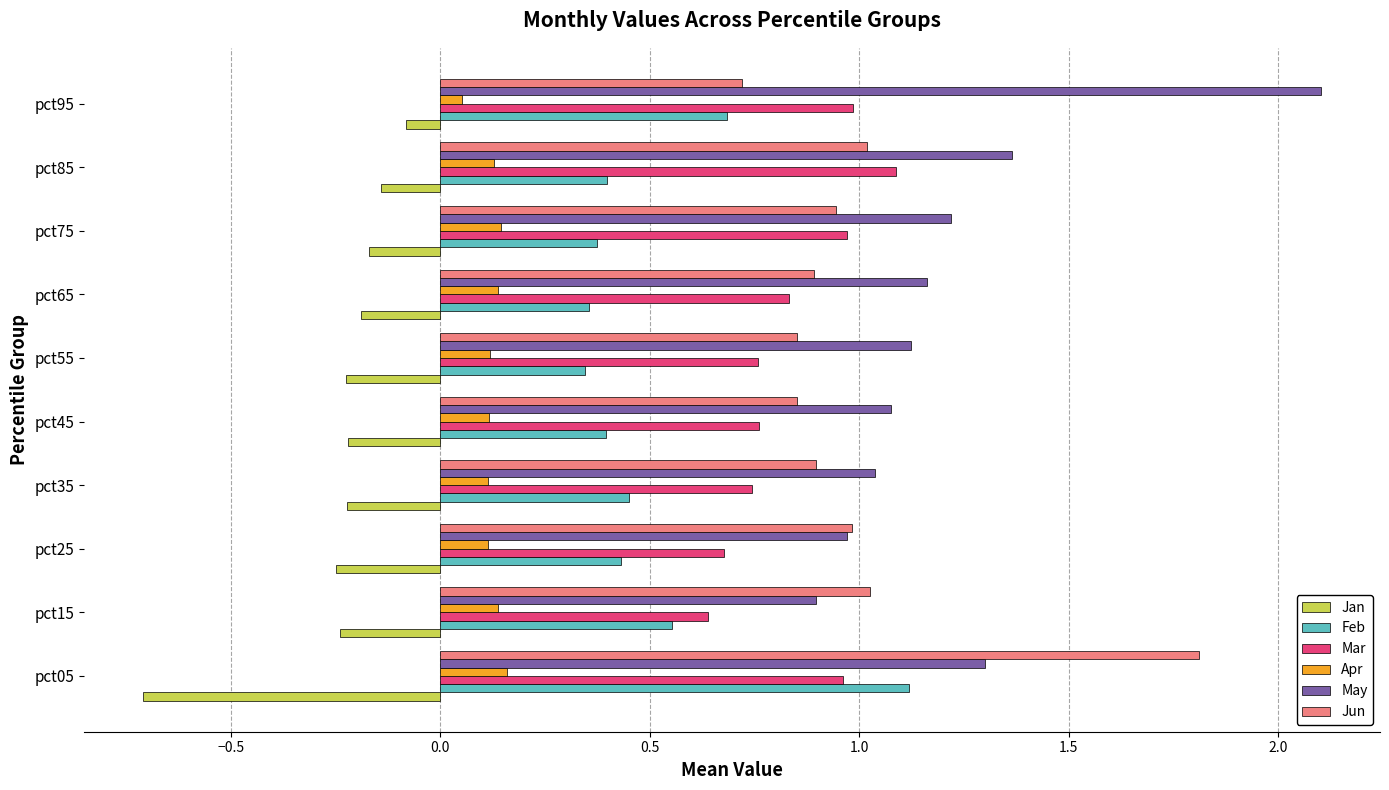

Count the number of data series in this chart.

6